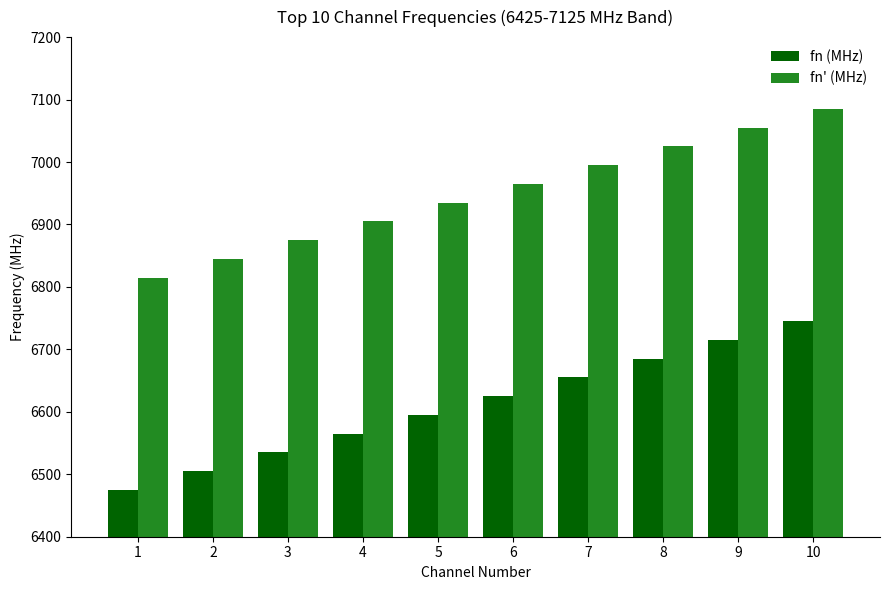

What is the sum of all fn (MHz) values?

66100